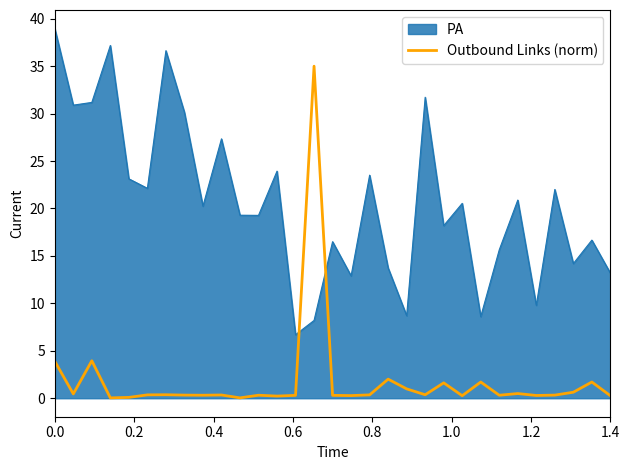

Which series ends up on top after the final intersection of PA and Outbound Links (norm)?

PA